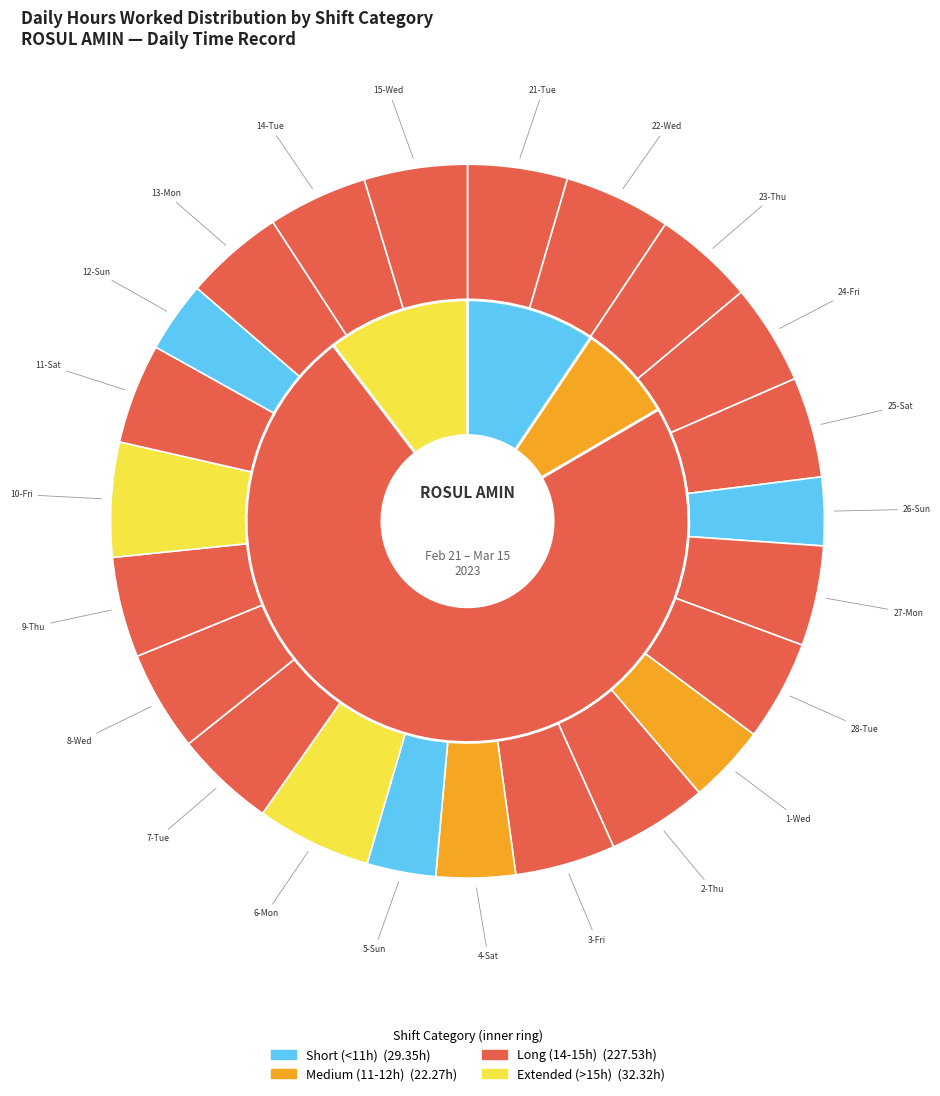

True or false: 1-Wed accounts for 4% of the total.

True